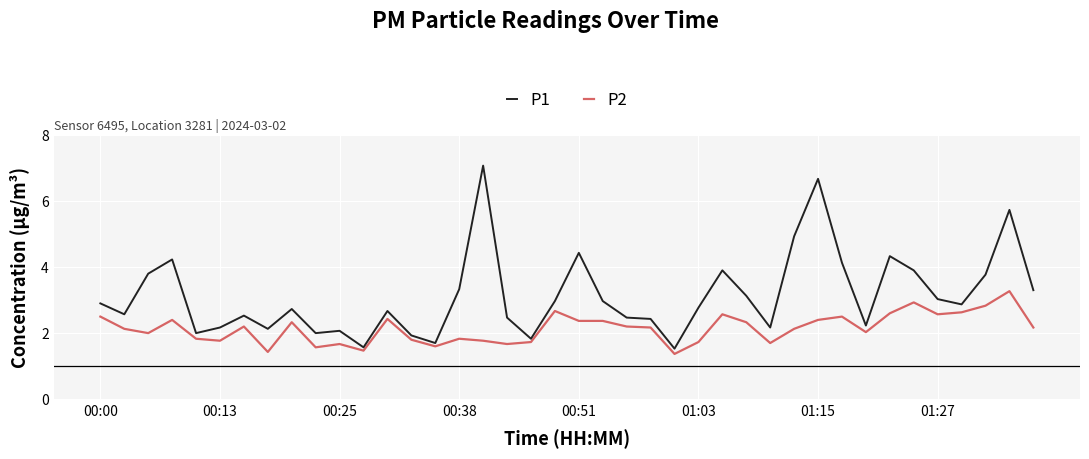

List the series in order of their peak value, highest first.

P1, P2